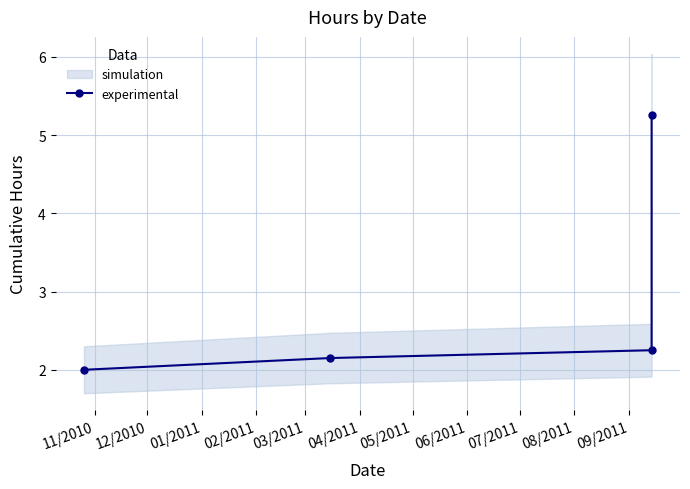

Between 12/2010 and 02/2011, which is larger?

02/2011